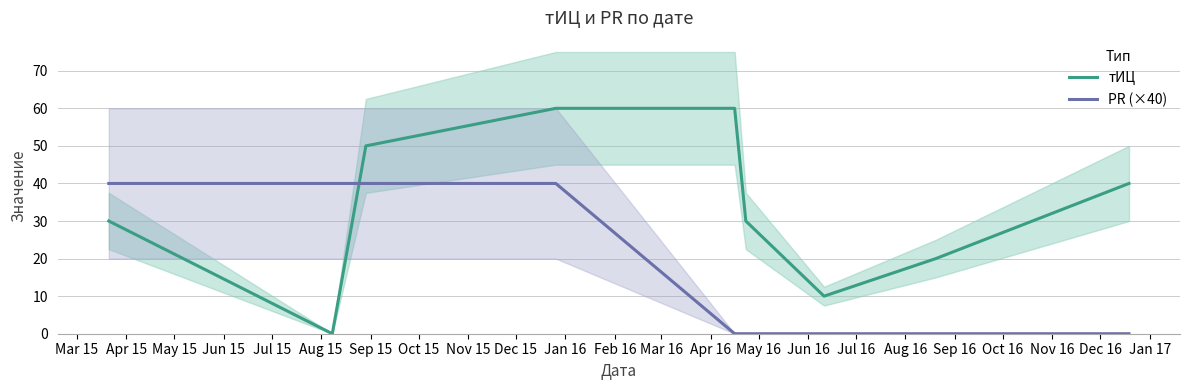

Which series has the largest total across all categories?

тИЦ